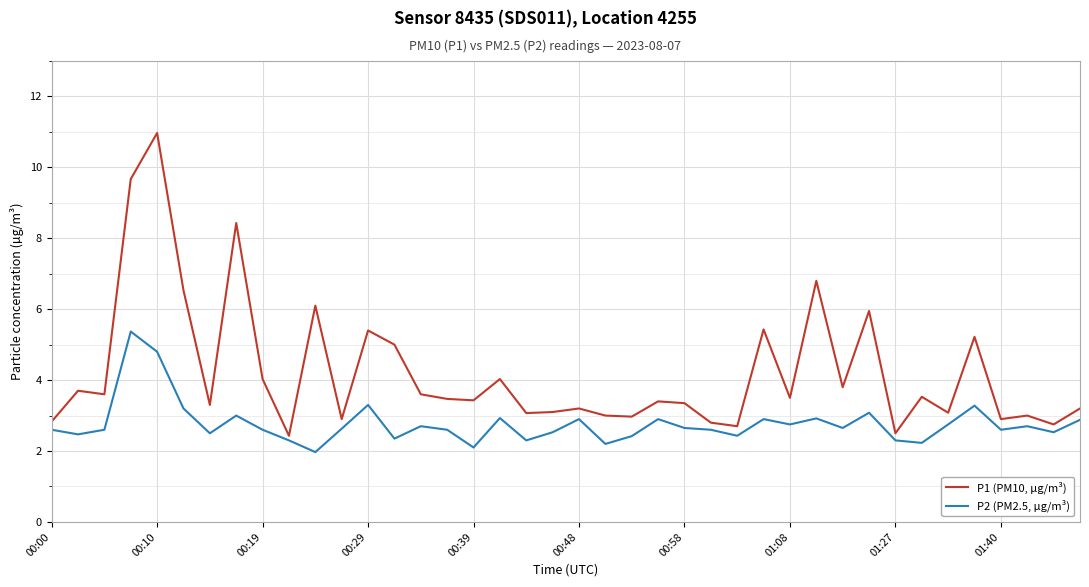

Which series has the widest spread of values?

P1 (PM10, µg/m³)